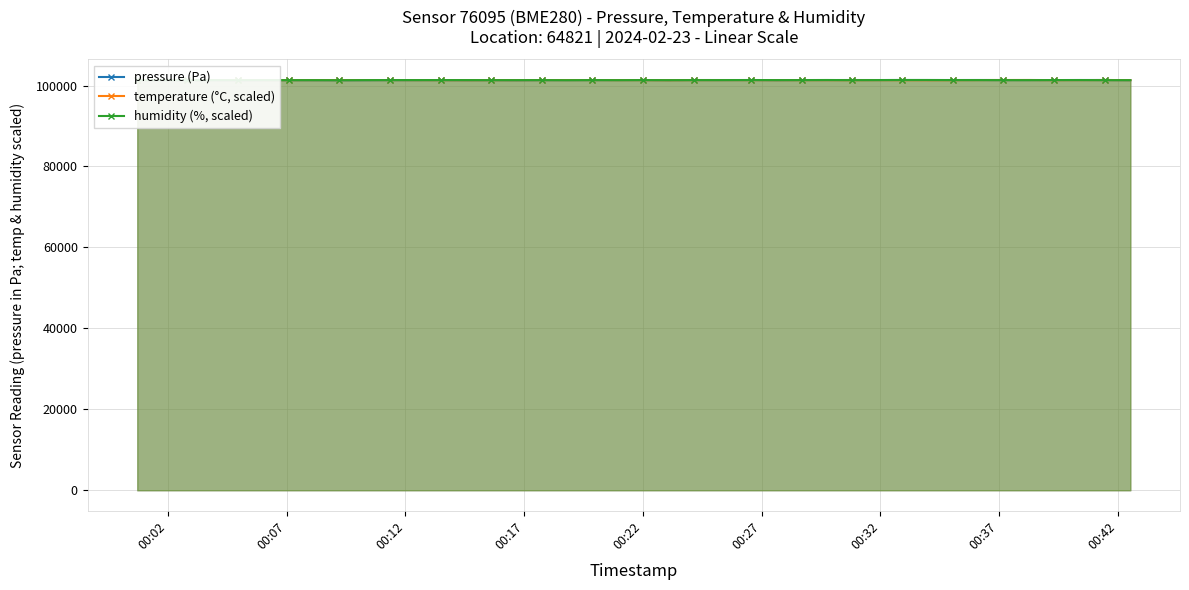

Which series ends up on top after the final intersection of pressure (Pa) and temperature (°C, scaled)?

temperature (°C, scaled)